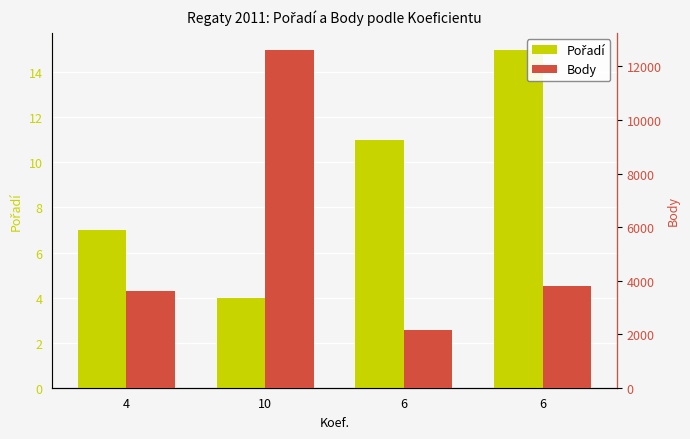

Reading right to left, list all the values displayed in this chart.

Pořadí: 6=15	6=11	10=4	4=7
Body: 6=3795	6=2164	10=12624	4=3597